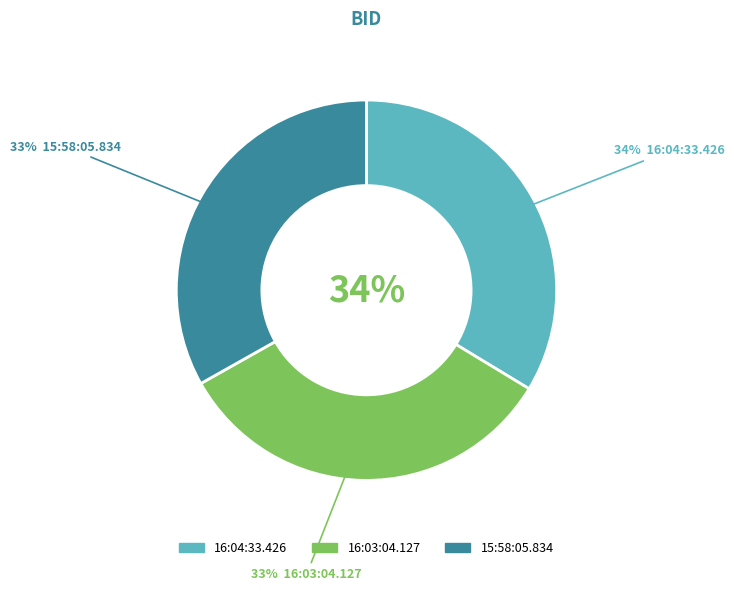

What percentage is the 16:03:04.127 slice, to the nearest percent?

33%